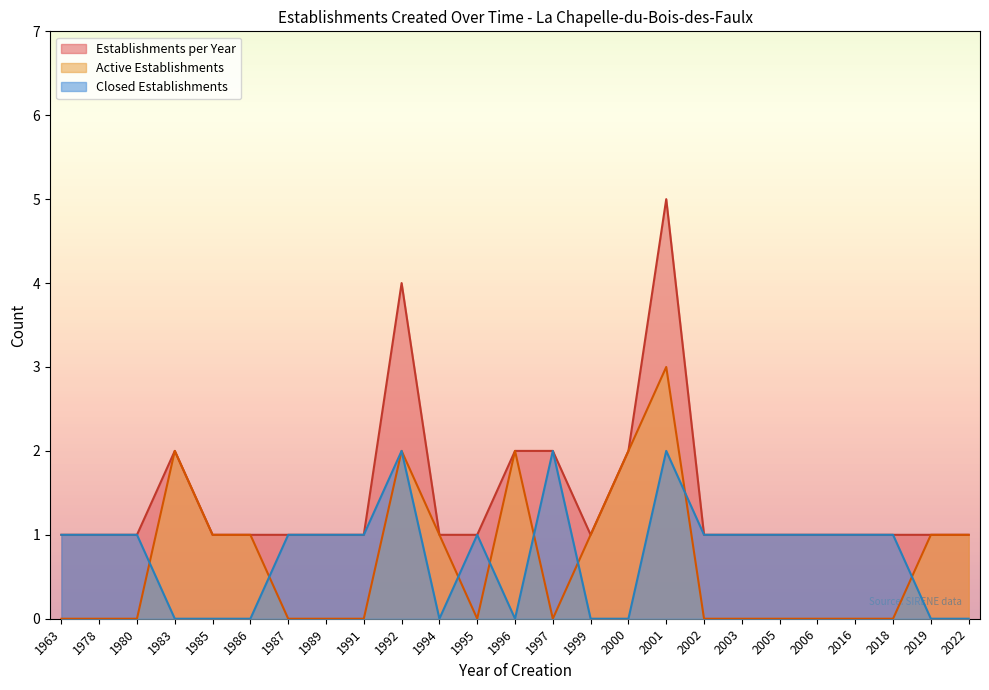

At which category does the chart reach its minimum across all series?

1978